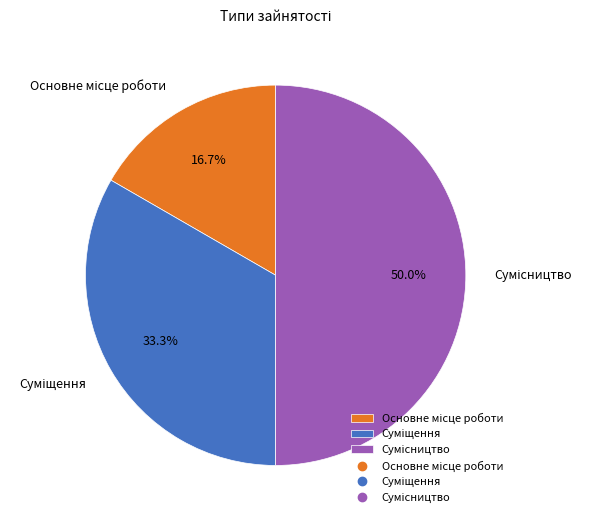

How many slices are in this pie chart?

3